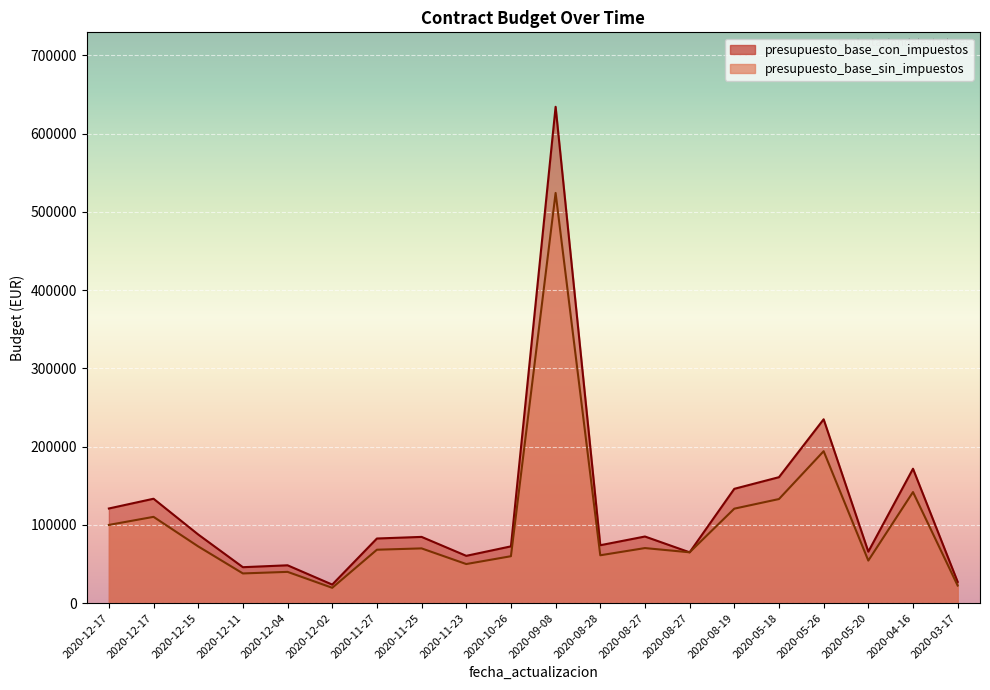

Which has a higher value, 2020-11-27 or 2020-11-23?

2020-11-27